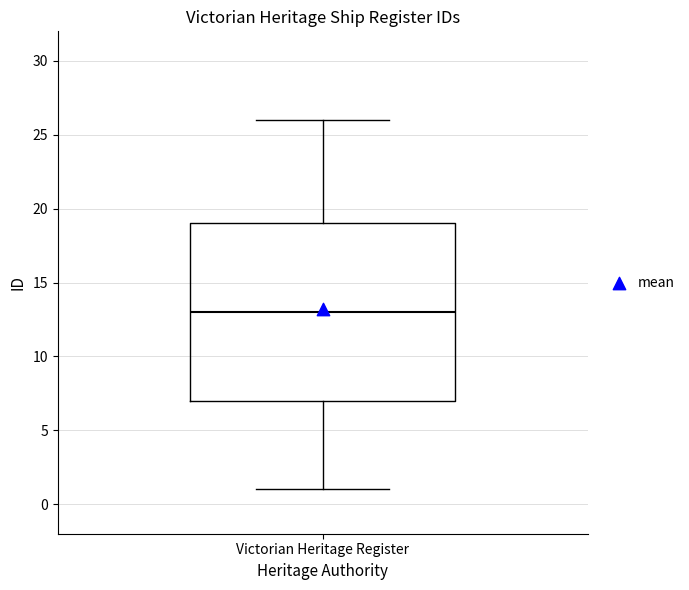

Transcribe this box plot: give where the median line is, the range the box spans, and where the two whiskers end, as read against the y-axis. The values are not printed on the chart, so give them approximately, as read against the axis.

median 13, box 7 to 19, whiskers 1 to 26